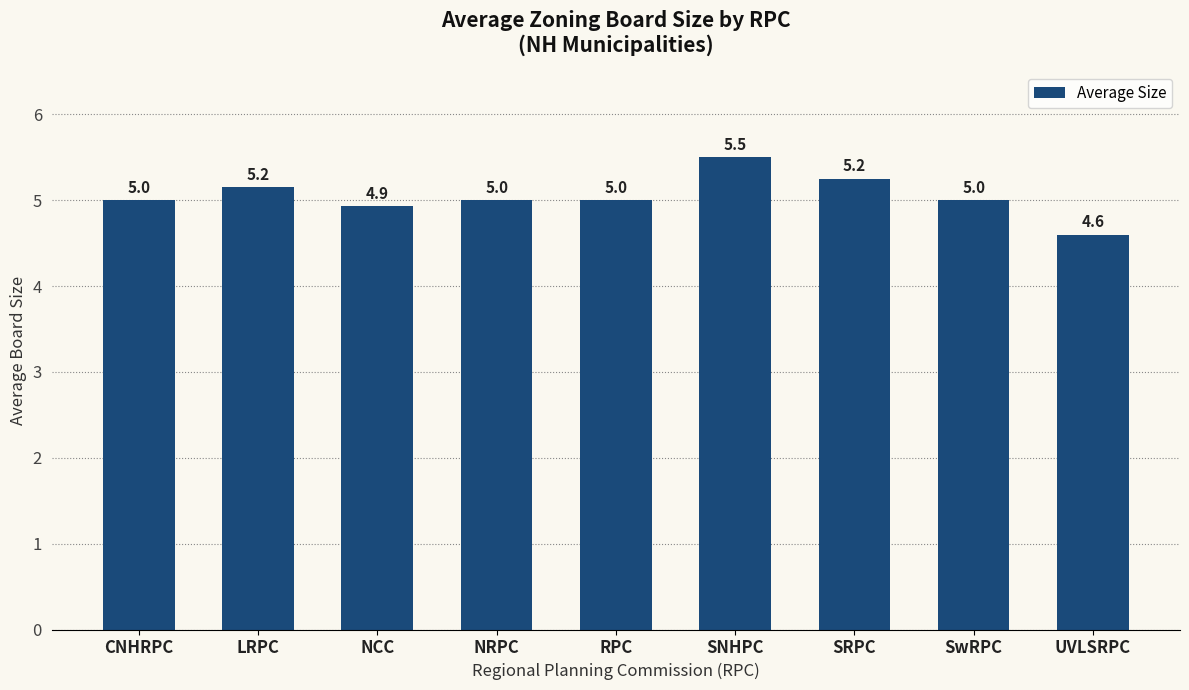

What is the sum of the values at SwRPC and LRPC?

10.2